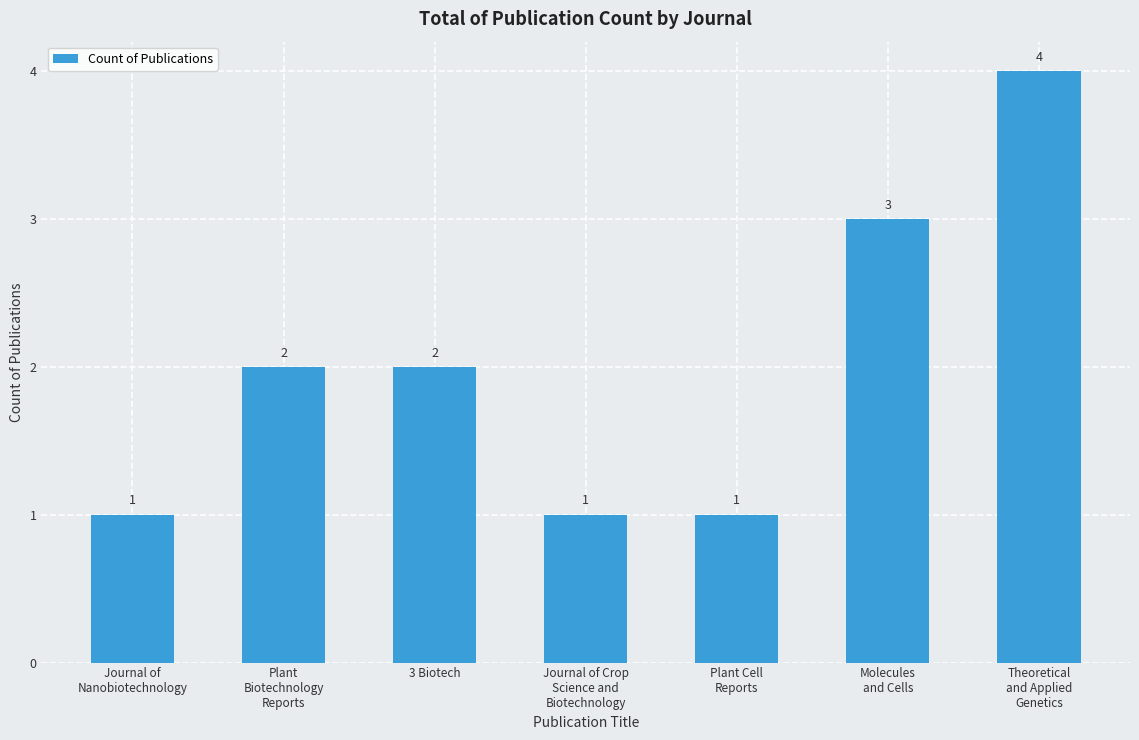

Count the values in the range 1 to 3.

6